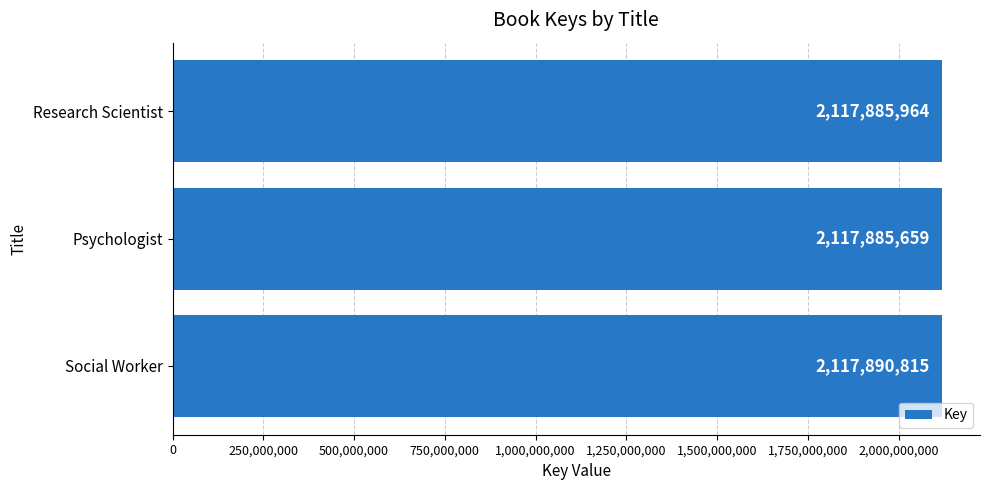

What is the maximum value shown in the chart?

2117890815